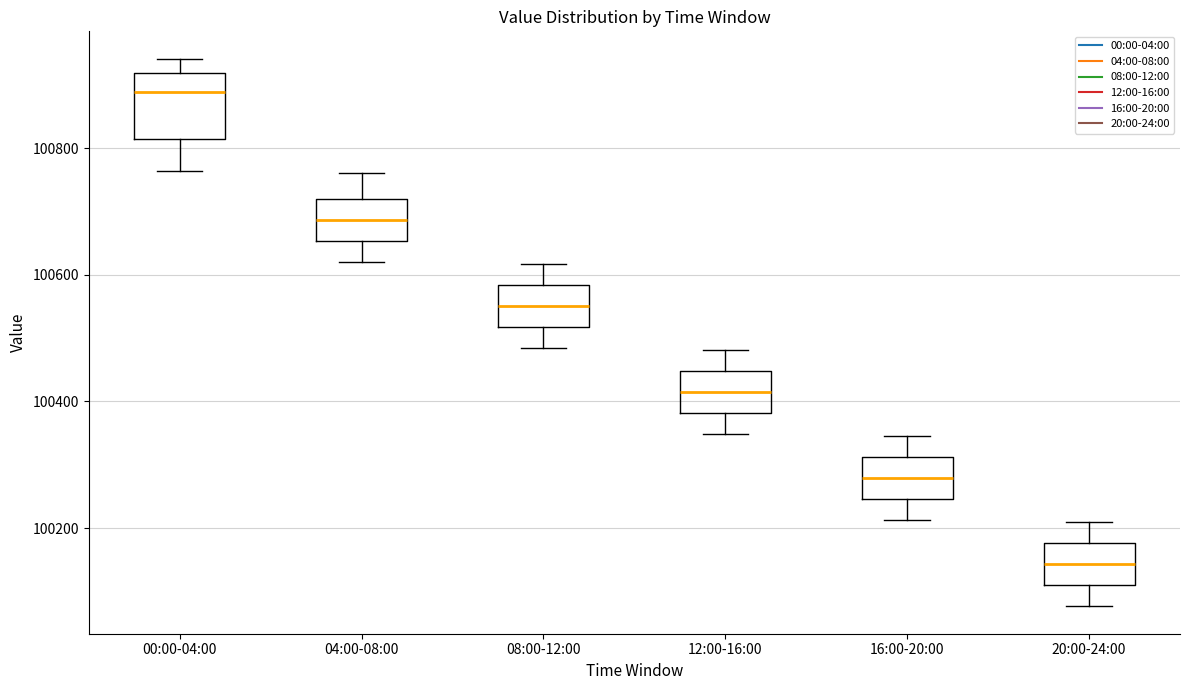

Where does the median line of the box for 04:00-08:00 sit on the y-axis? The values are not printed on the chart, so give them approximately, as read against the axis.

100680